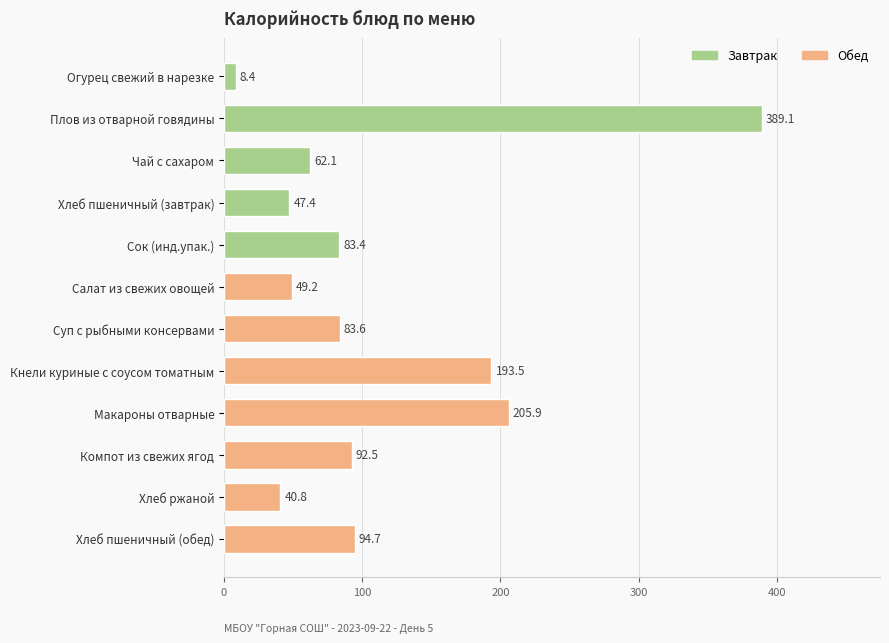

What is the label of the 11th bar from the top?

Хлеб ржаной